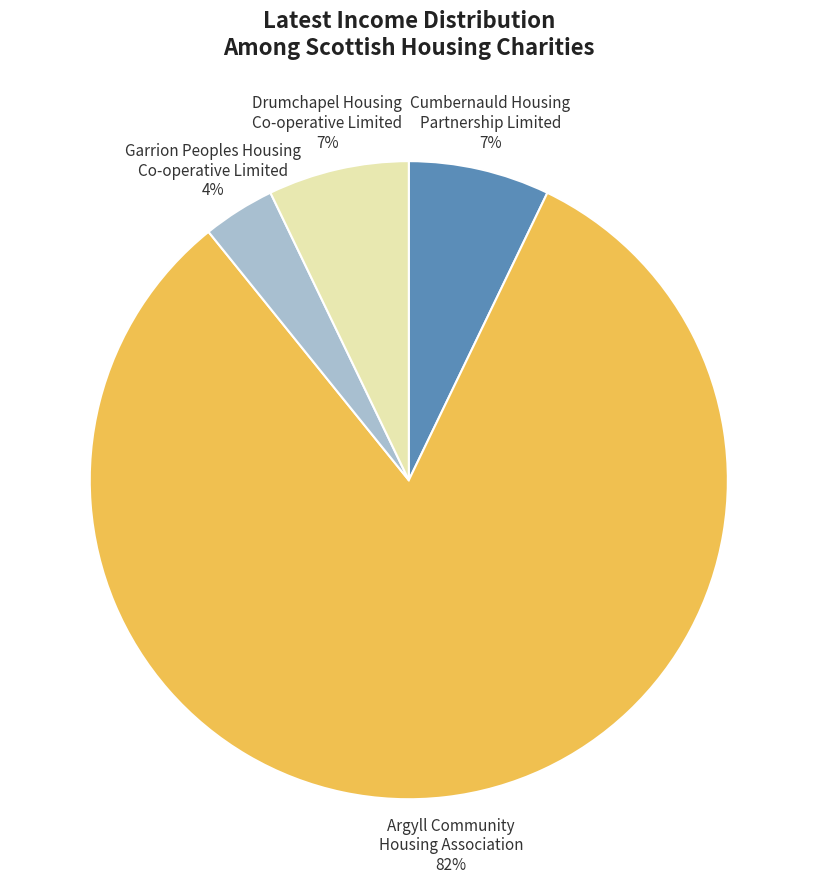

Do Argyll Community Housing Association 82% and Drumchapel Housing Co-operative Limited 7% together represent more than half of the pie?

Yes